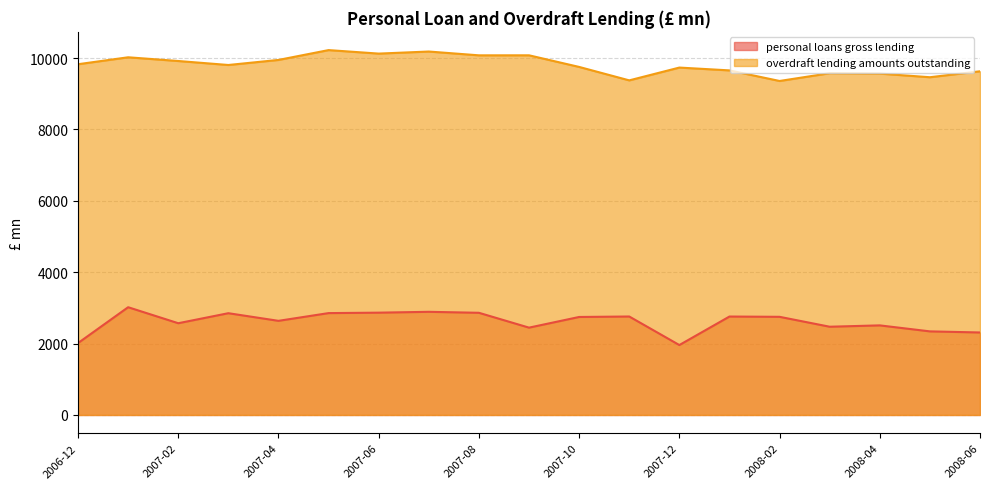

What is the label of the 3rd point from the right?

2008-04